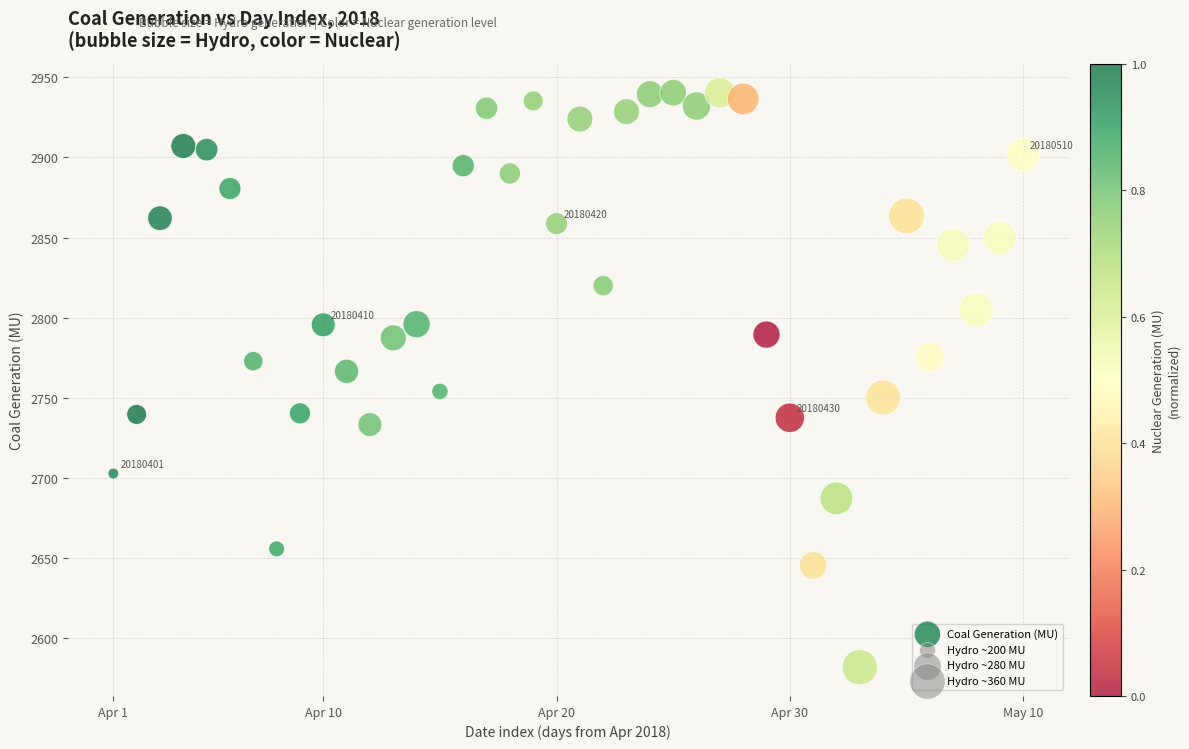

What is the range of Y values (max minus min)?

358.7